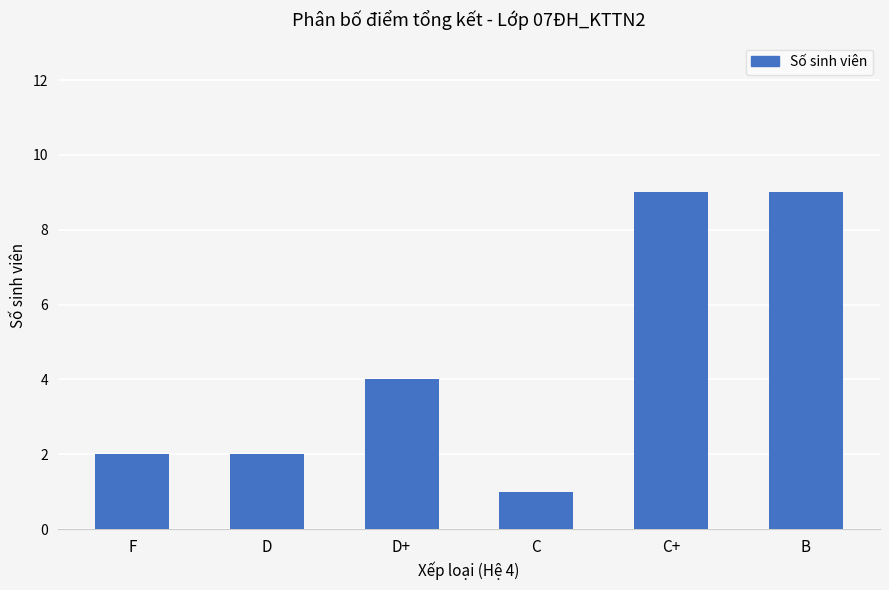

What is the value of the 2nd bar from the left?

2